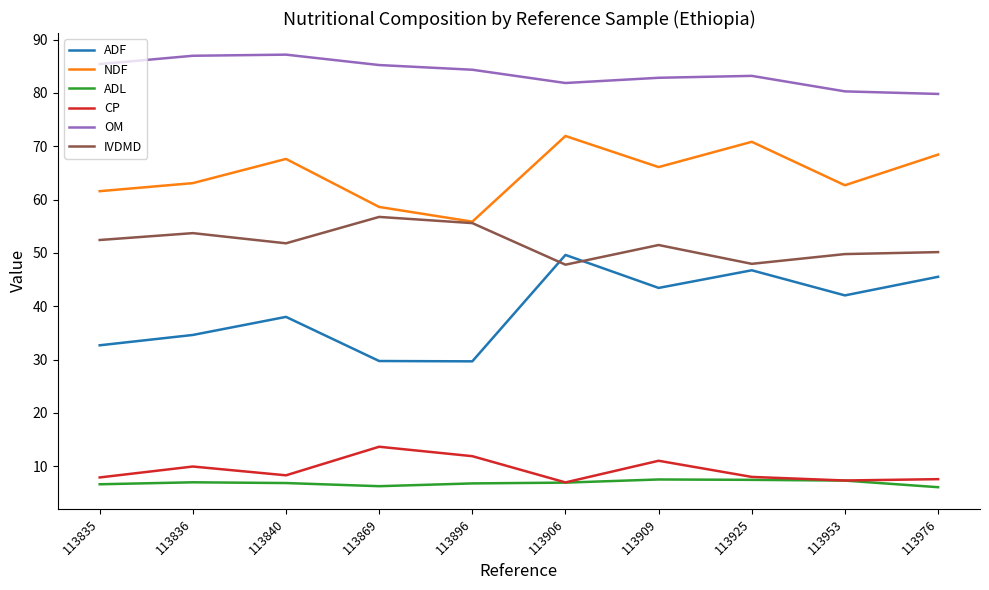

What is the spread (max minus min) of values at 113953?

73.0